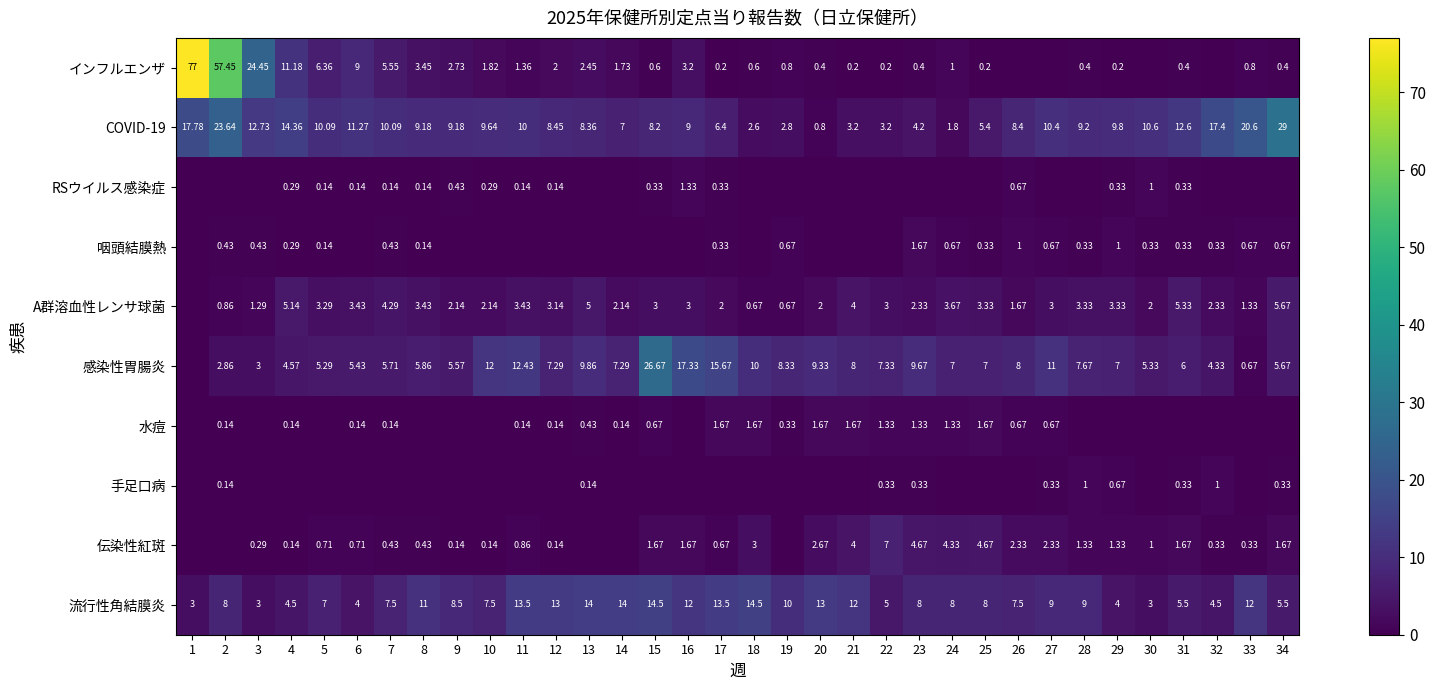

Count the number of categories in the chart.

34